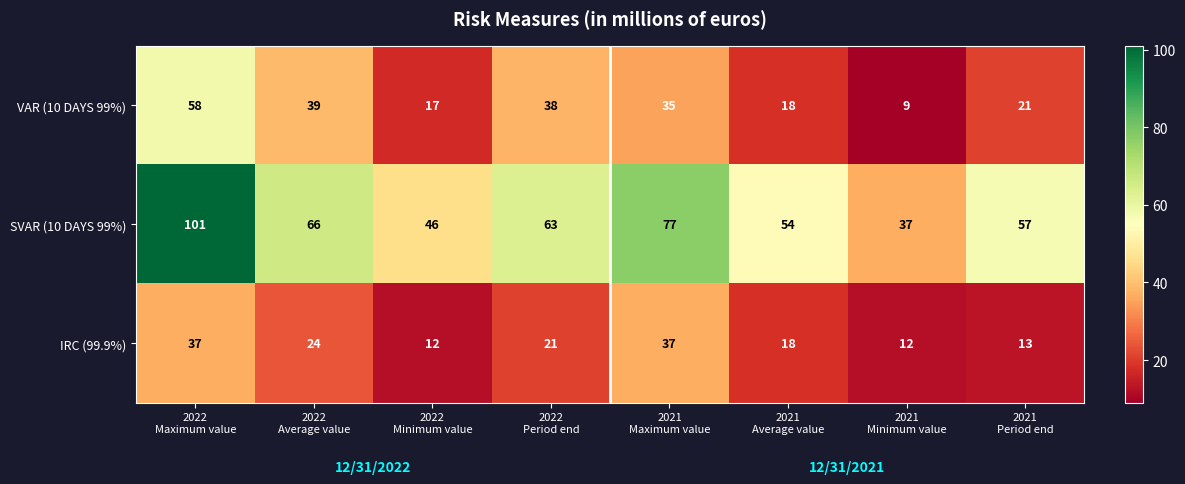

How many distinct data groups are displayed?

3